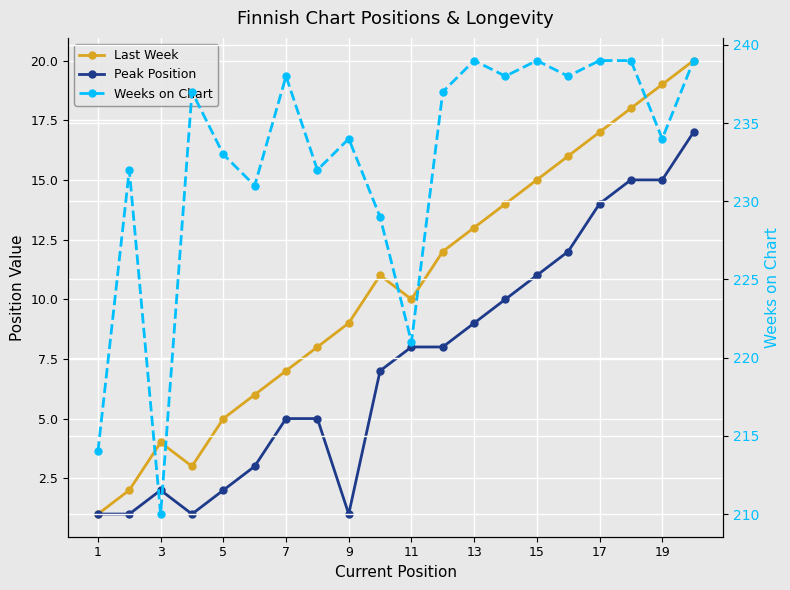

What is the sum of all Peak Position values?

147